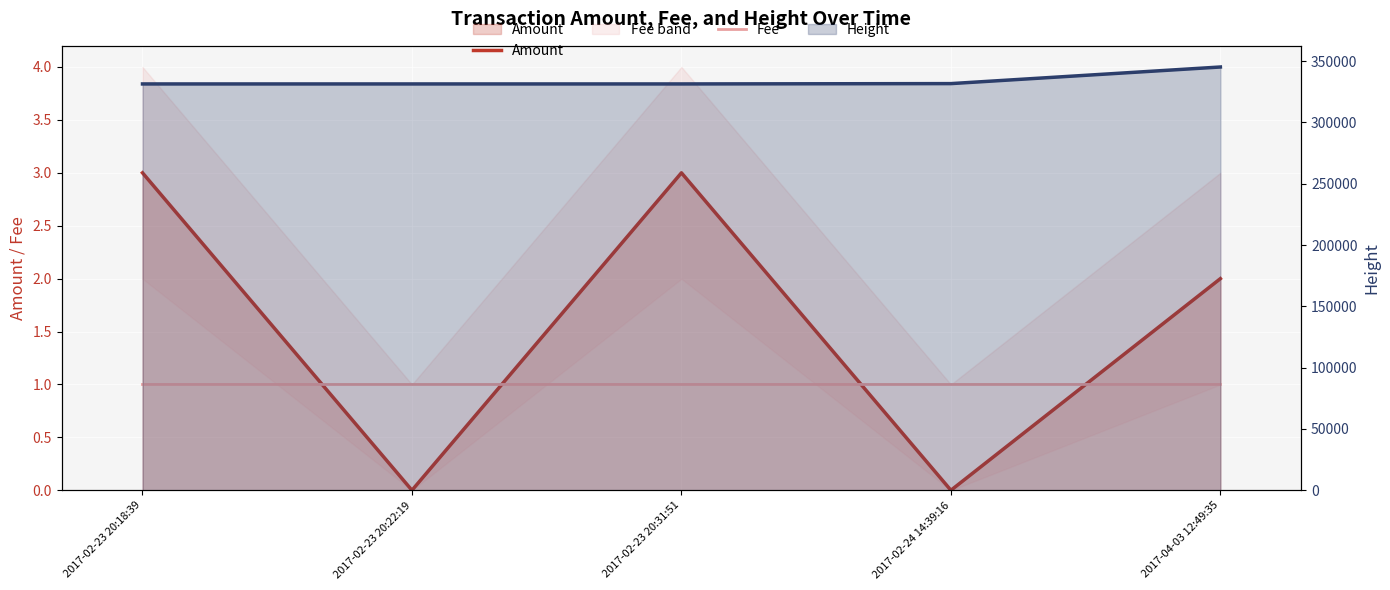

How many Amount values are between 0 and 3?

5